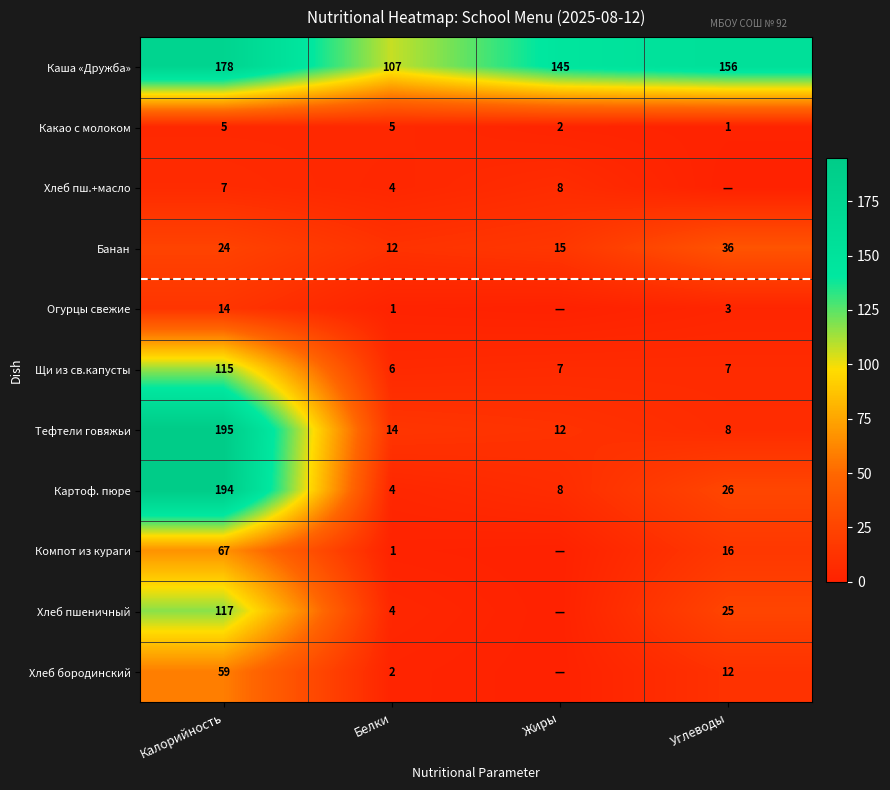

Is the value of Банан at Белки greater than the value of Хлеб пшеничный at Углеводы?

No